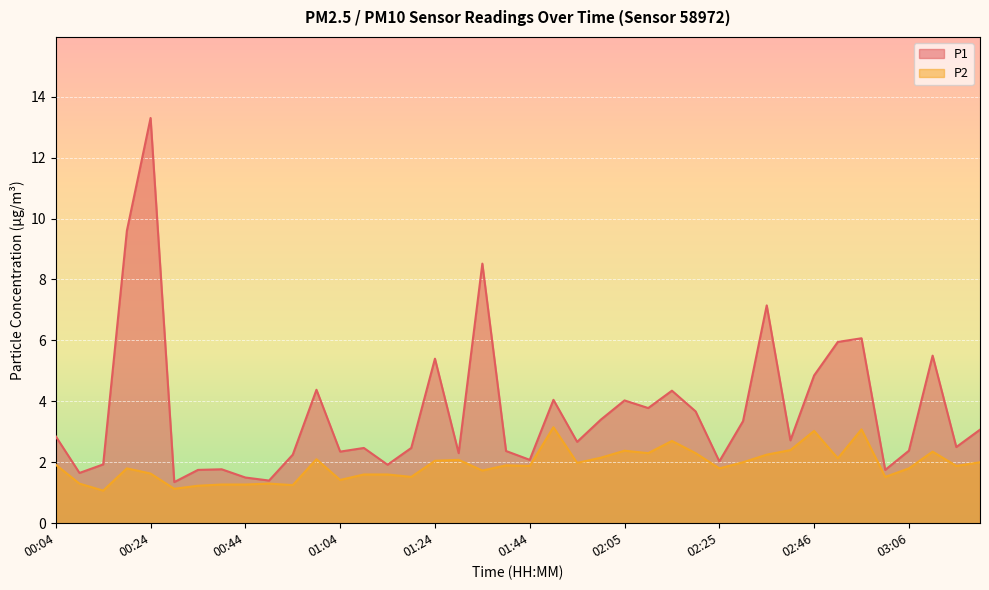

At which label does P1 reach its peak?

00:24